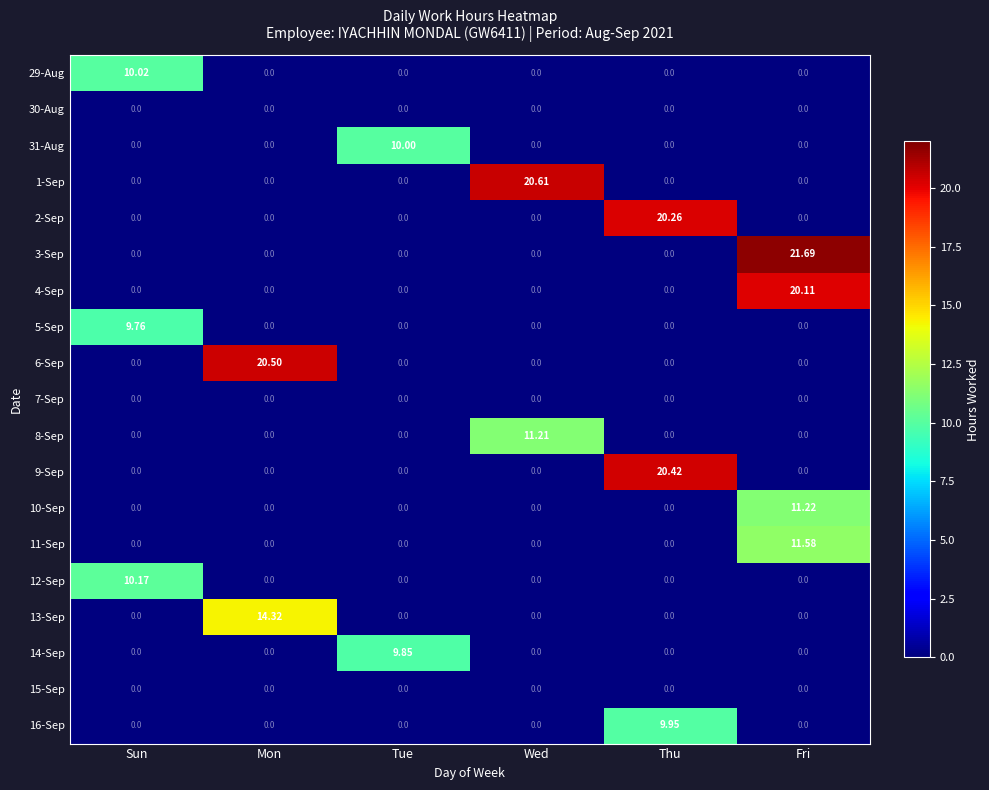

At which label does 10-Sep reach its peak?

Fri